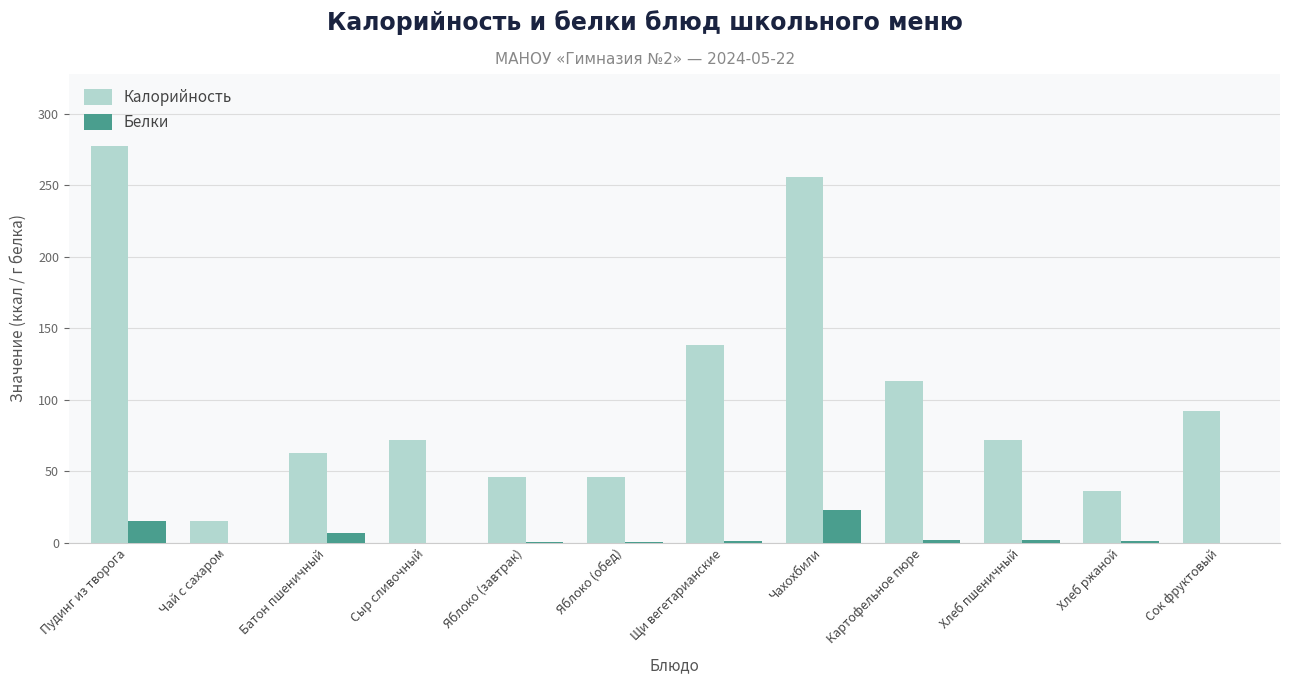

What is the sum of all Белки values?

52.1